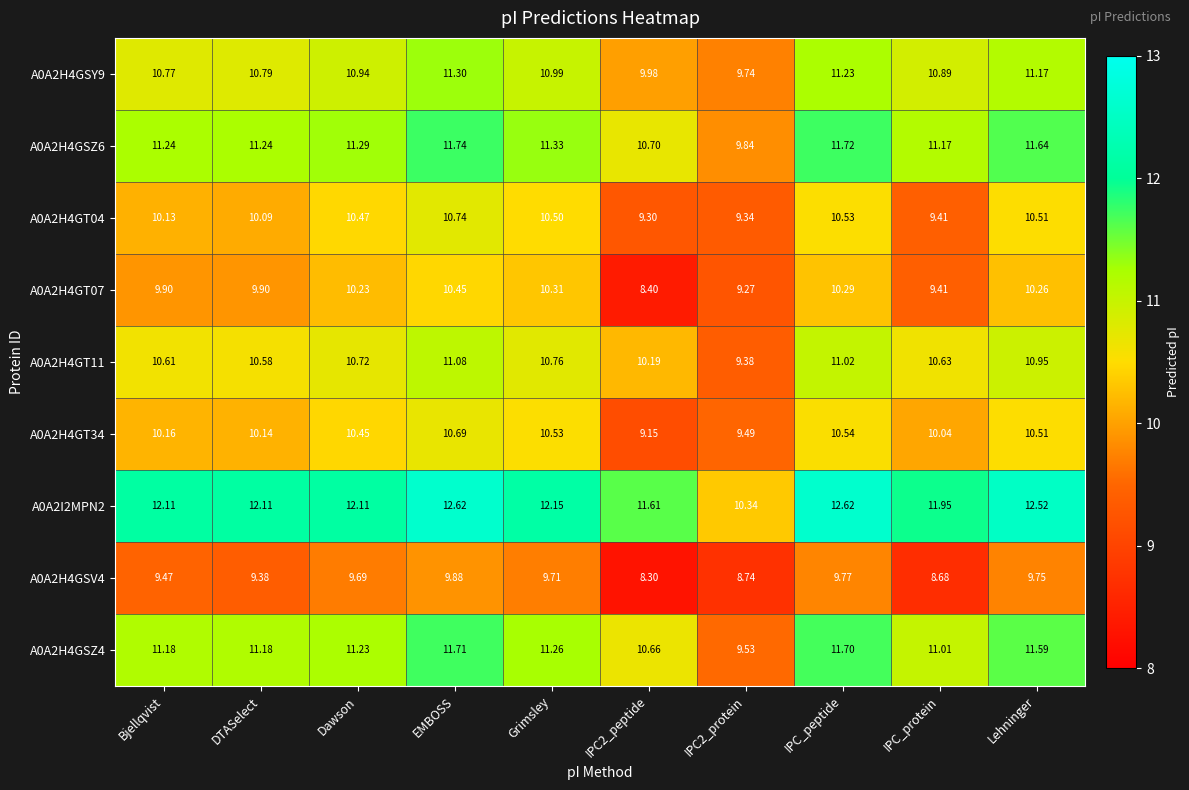

How many data points does each series have?

10